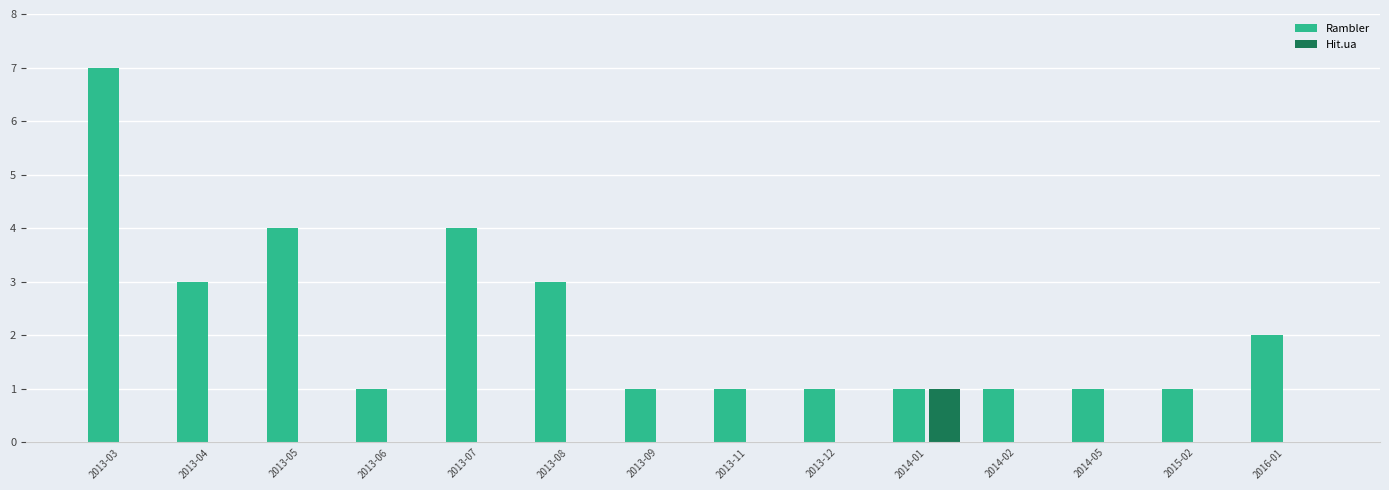

Are the bars horizontal?

No